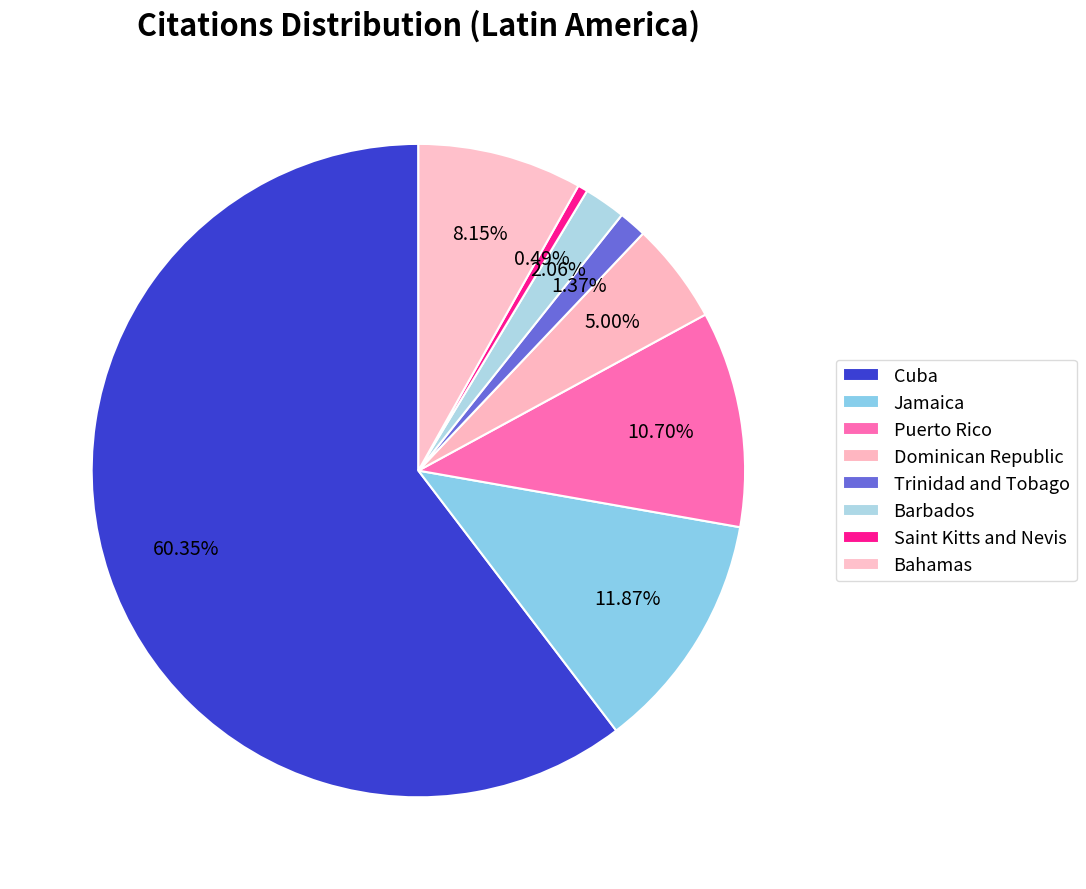

Count the number of slices in the pie.

8